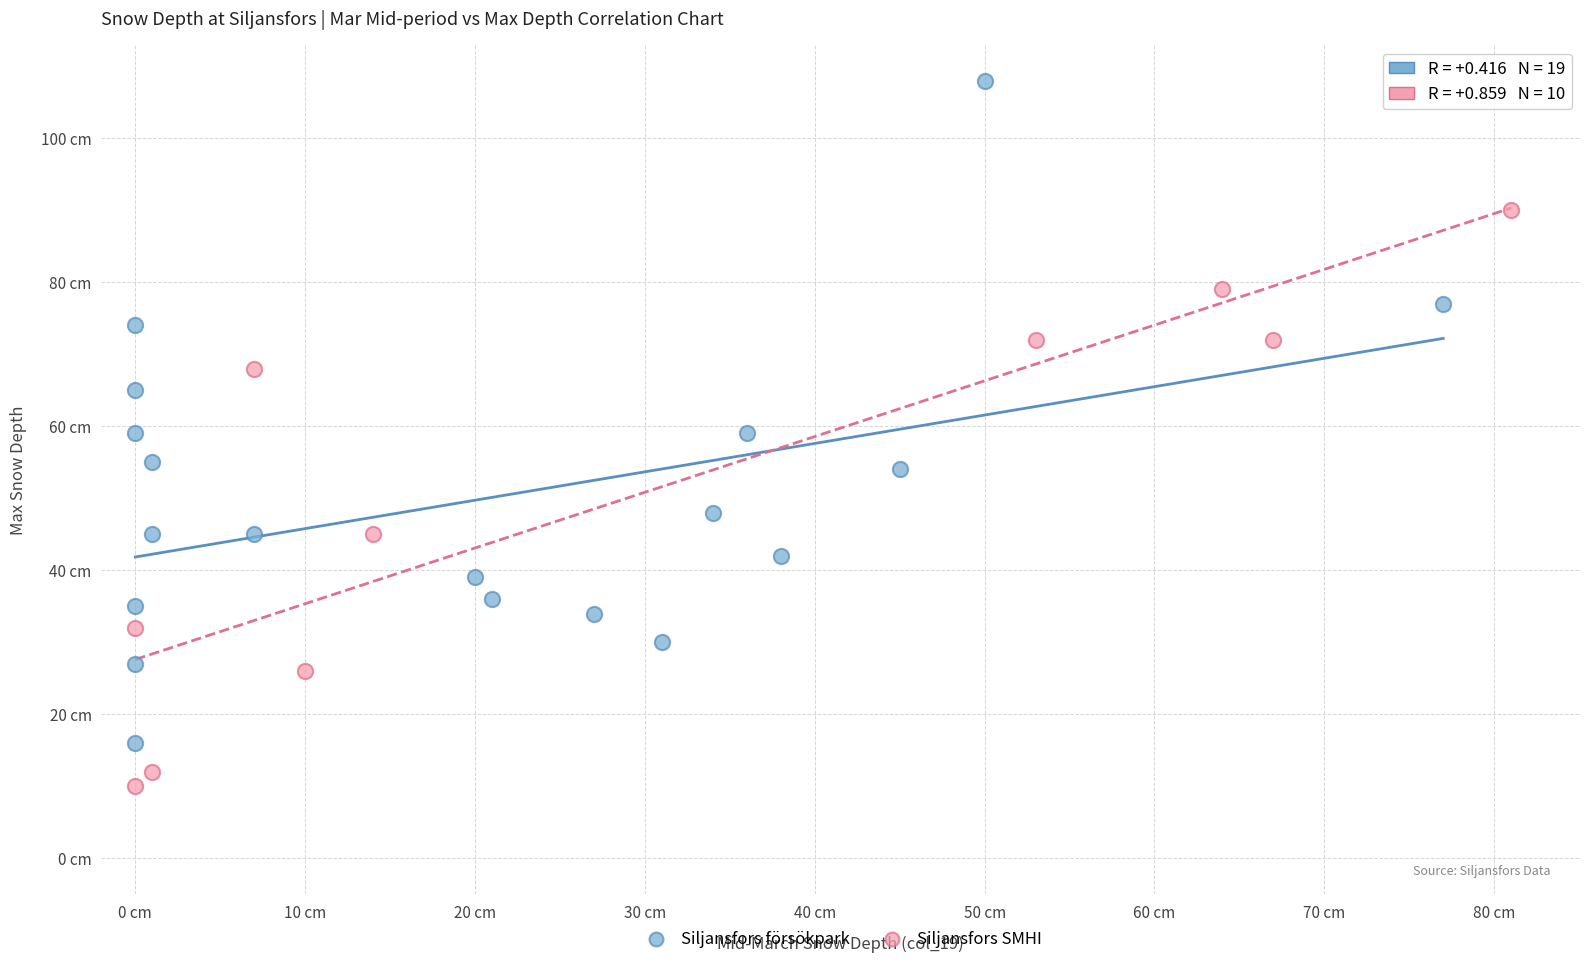

Which series reaches the minimum Y coordinate?

Siljansfors SMHI